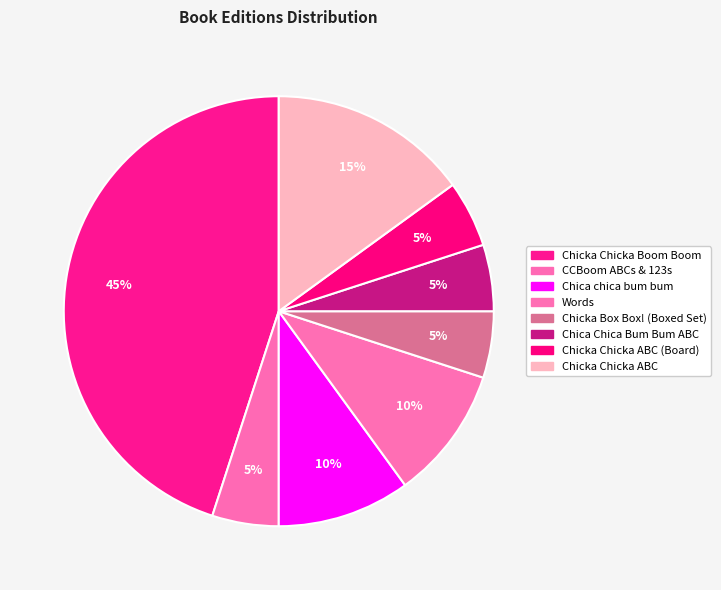

How many segments does this pie chart have?

8